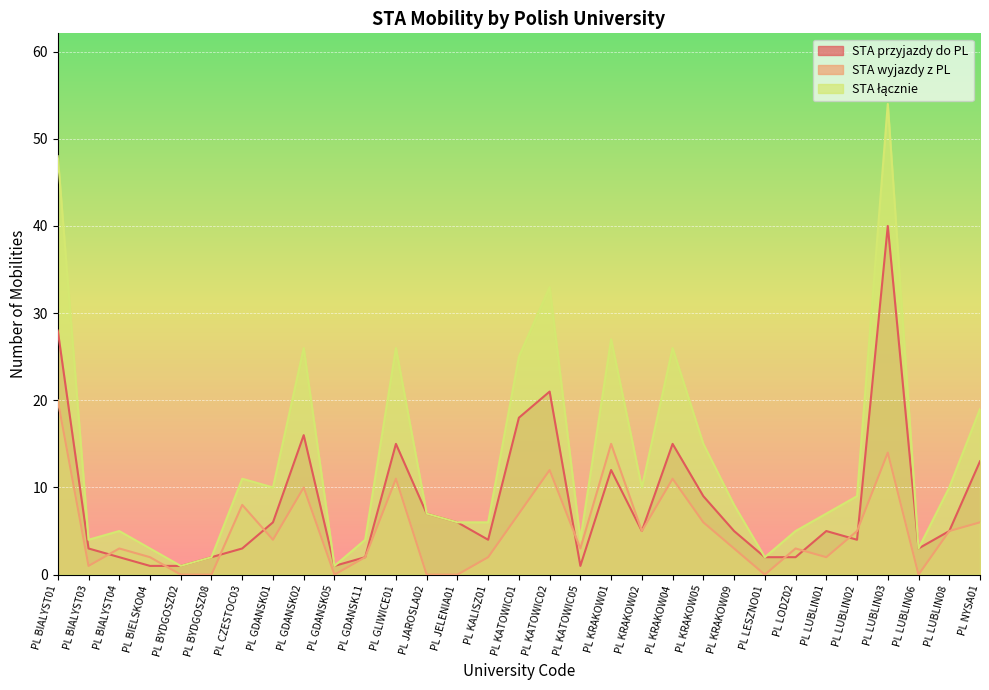

What is the value of the STA wyjazdy z PL point at the 27th from the left?

5